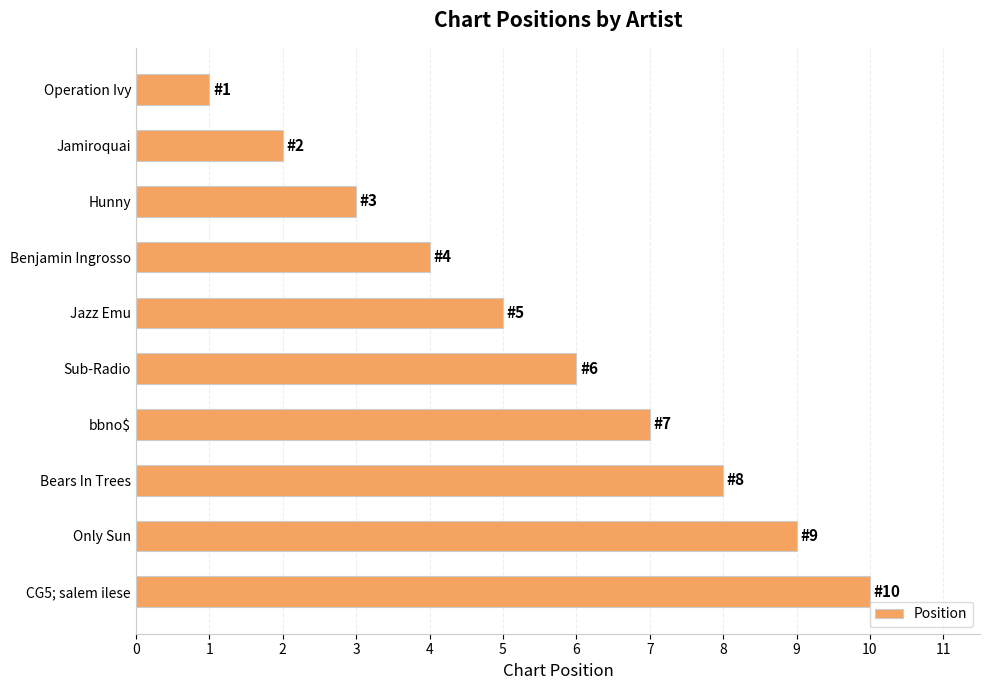

What is the sum of all values?

55